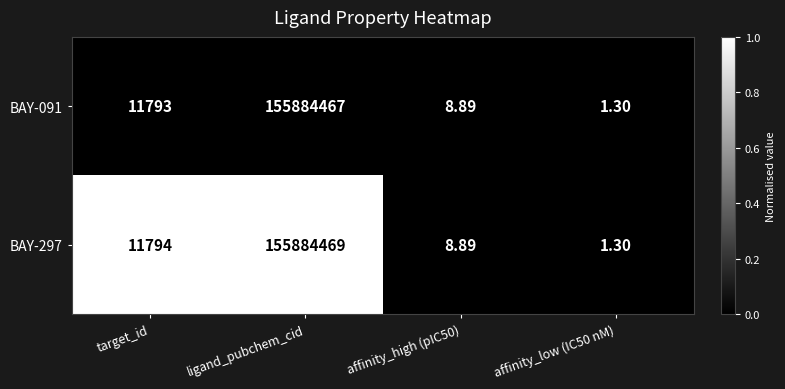

How many data points does each series have?

4